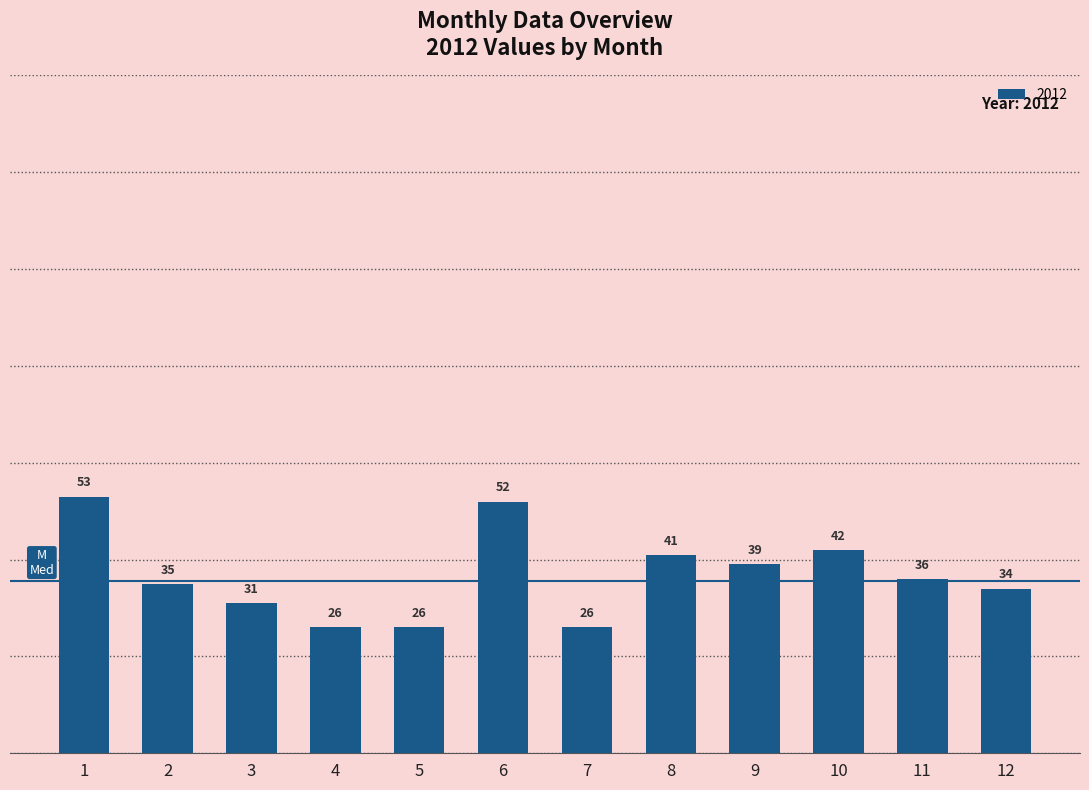

At which label does the data first exceed 36?

1